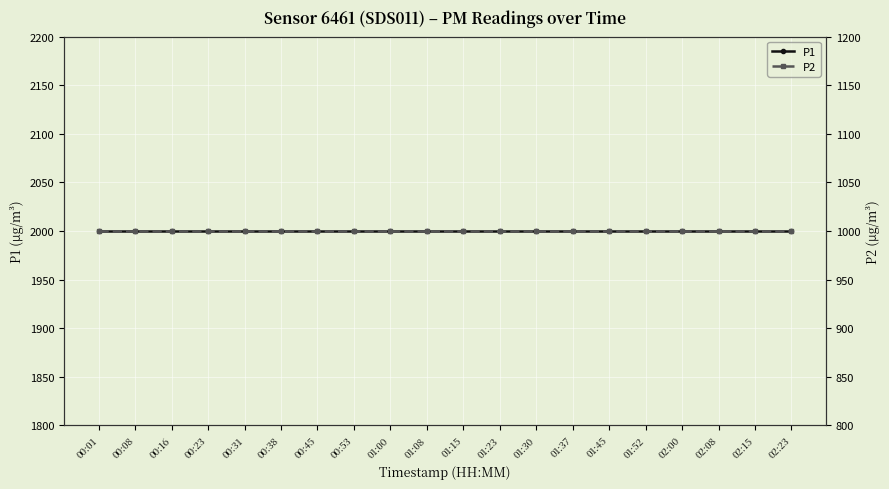

True or false: P1 has more than 0 interior local peaks.

False